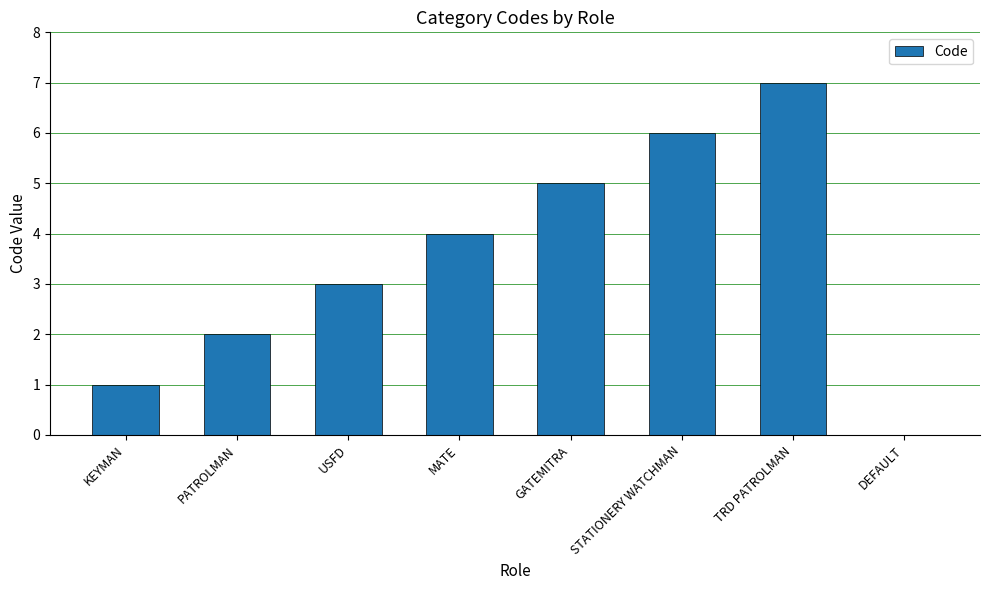

Reading left to right, what are all the values shown in this chart?

1	2	3	4	5	6	7	0